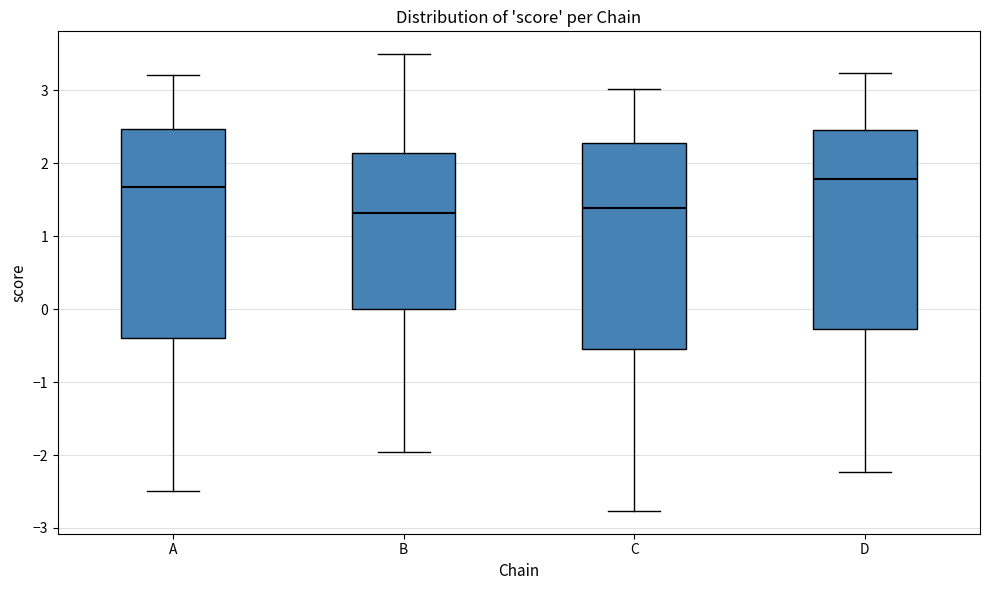

Reading left to right, read every box against the y-axis: the position of its median line, the range the box covers, and the ends of its whiskers. The values are not printed on the chart, so give them approximately, as read against the axis.

A: median 1.7, box -0.4 to 2.5, whiskers -2.5 to 3.2
B: median 1.3, box 0.0 to 2.1, whiskers -2.0 to 3.5
C: median 1.4, box -0.5 to 2.3, whiskers -2.8 to 3.0
D: median 1.8, box -0.3 to 2.5, whiskers -2.2 to 3.2